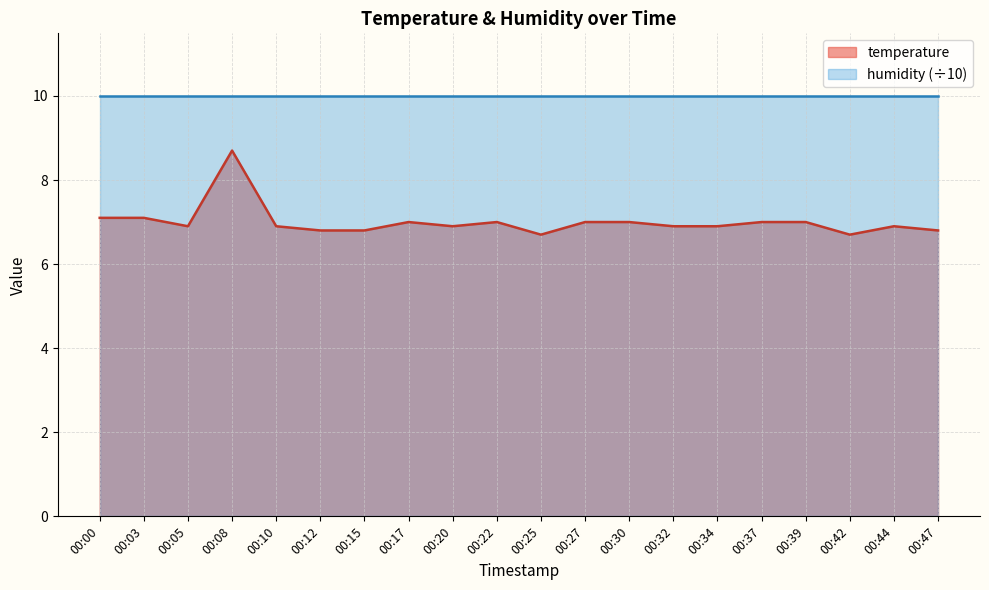

What is the sum of the values at 00:15 and 00:42?

13.5